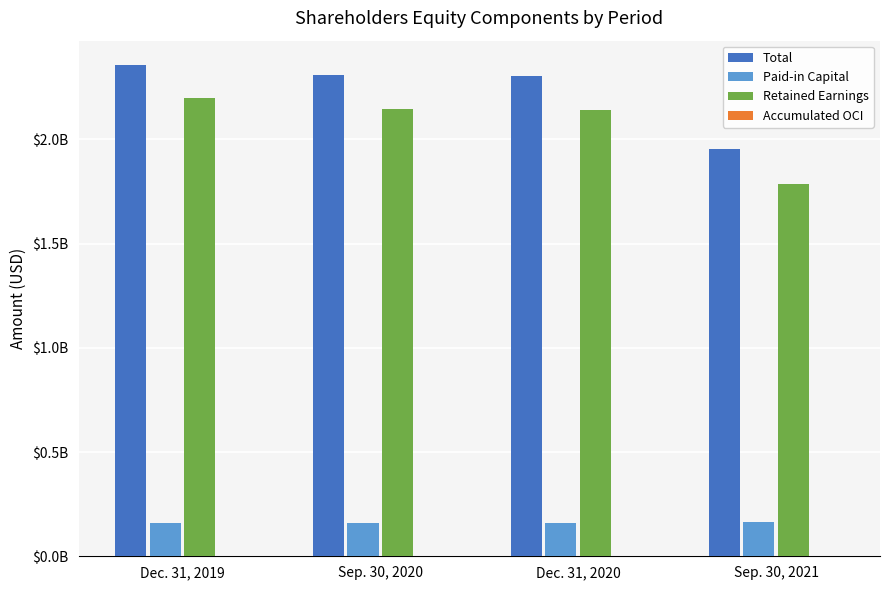

Are the bars horizontal?

No